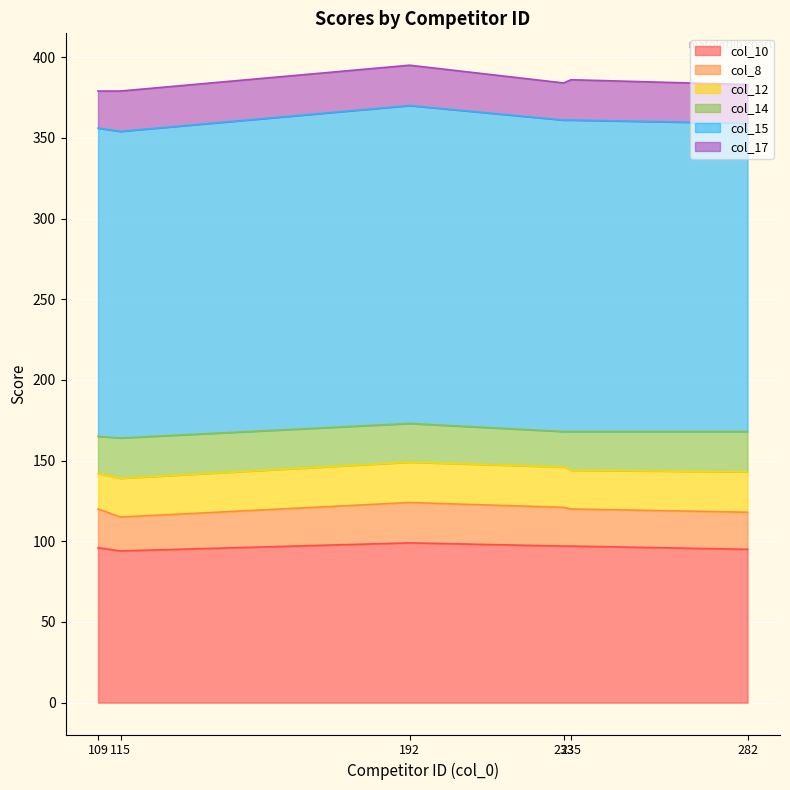

Which series has the largest range (max minus min)?

col_15